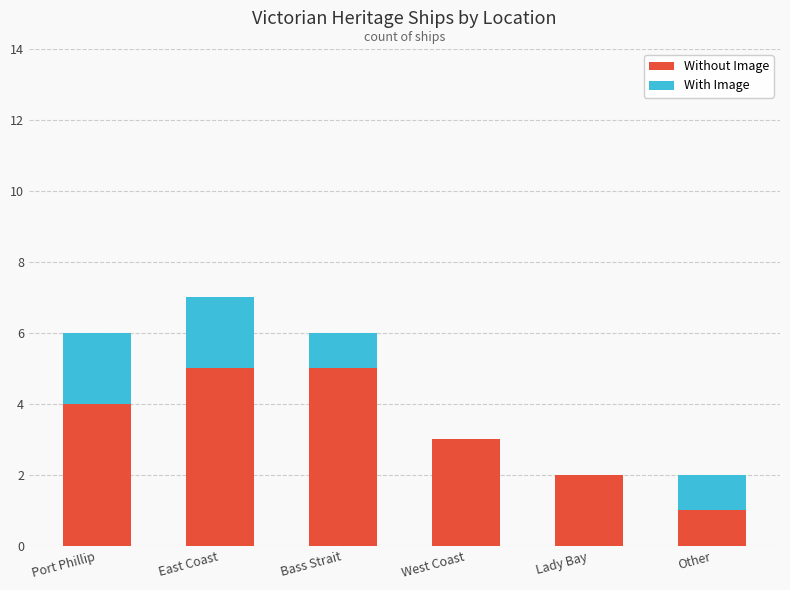

Does the chart contain stacked bars?

Yes